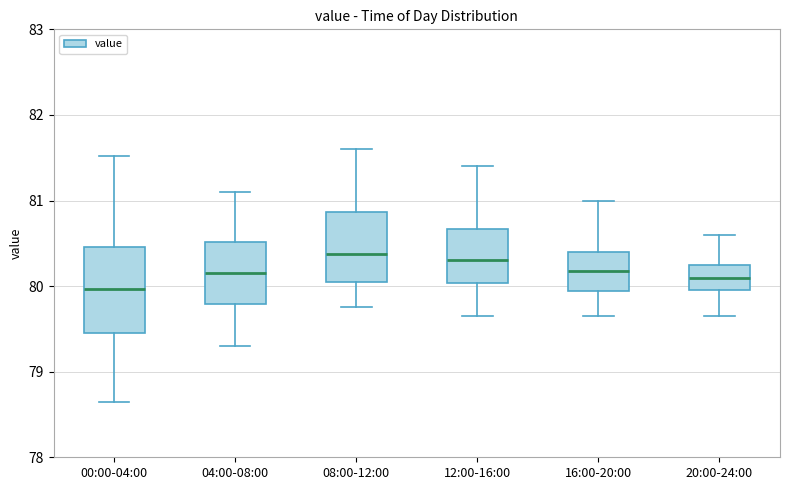

Reading left to right, transcribe this box plot: for each box, give where its median line is, the range the box spans, and where its two whiskers end, as read against the y-axis. The values are not printed on the chart, so give them approximately, as read against the axis.

00:00-04:00: median 80.0, box 79.5 to 80.5, whiskers 78.7 to 81.5
04:00-08:00: median 80.2, box 79.8 to 80.5, whiskers 79.3 to 81.1
08:00-12:00: median 80.4, box 80.1 to 80.9, whiskers 79.8 to 81.6
12:00-16:00: median 80.3, box 80.0 to 80.7, whiskers 79.7 to 81.4
16:00-20:00: median 80.2, box 79.9 to 80.4, whiskers 79.7 to 81.0
20:00-24:00: median 80.1, box 80.0 to 80.3, whiskers 79.7 to 80.6